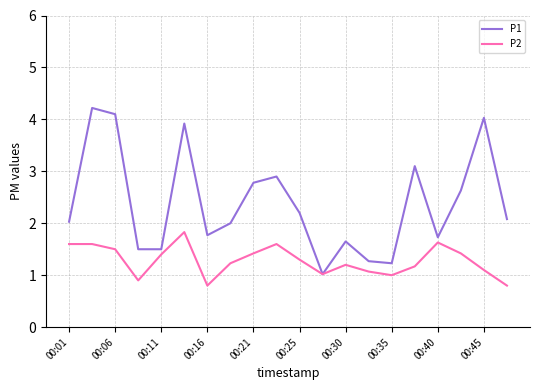

Which series has the largest range (max minus min)?

P1